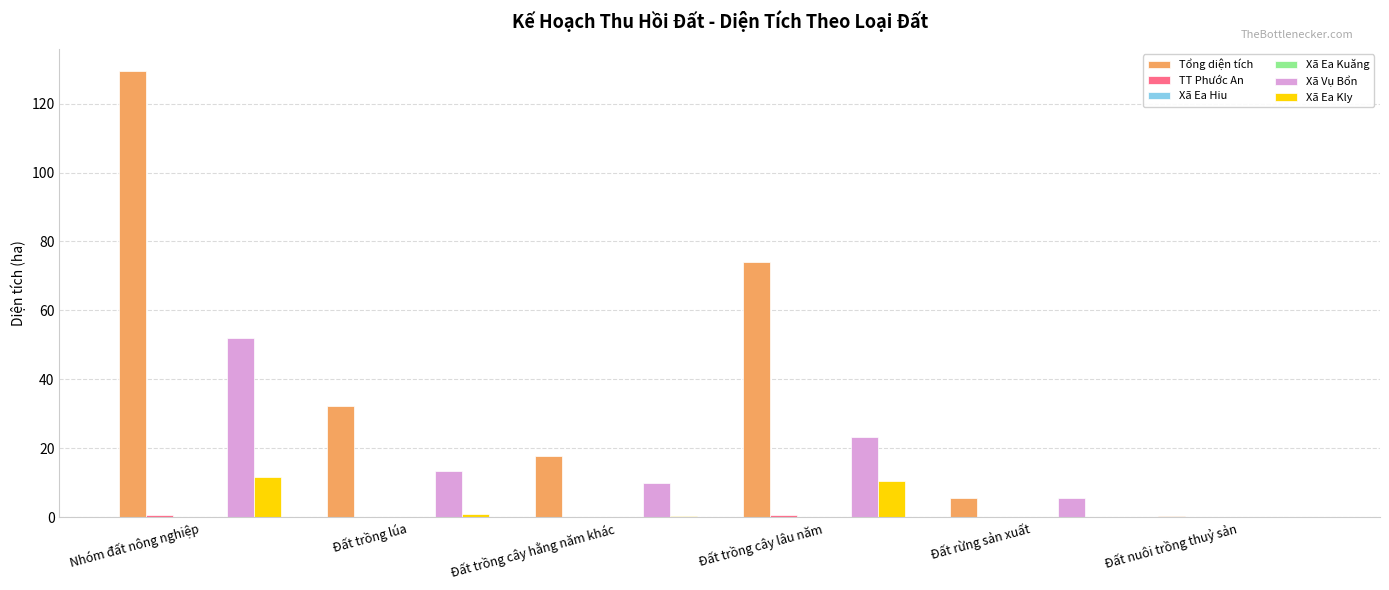

What is the maximum value shown in the chart?

129.5